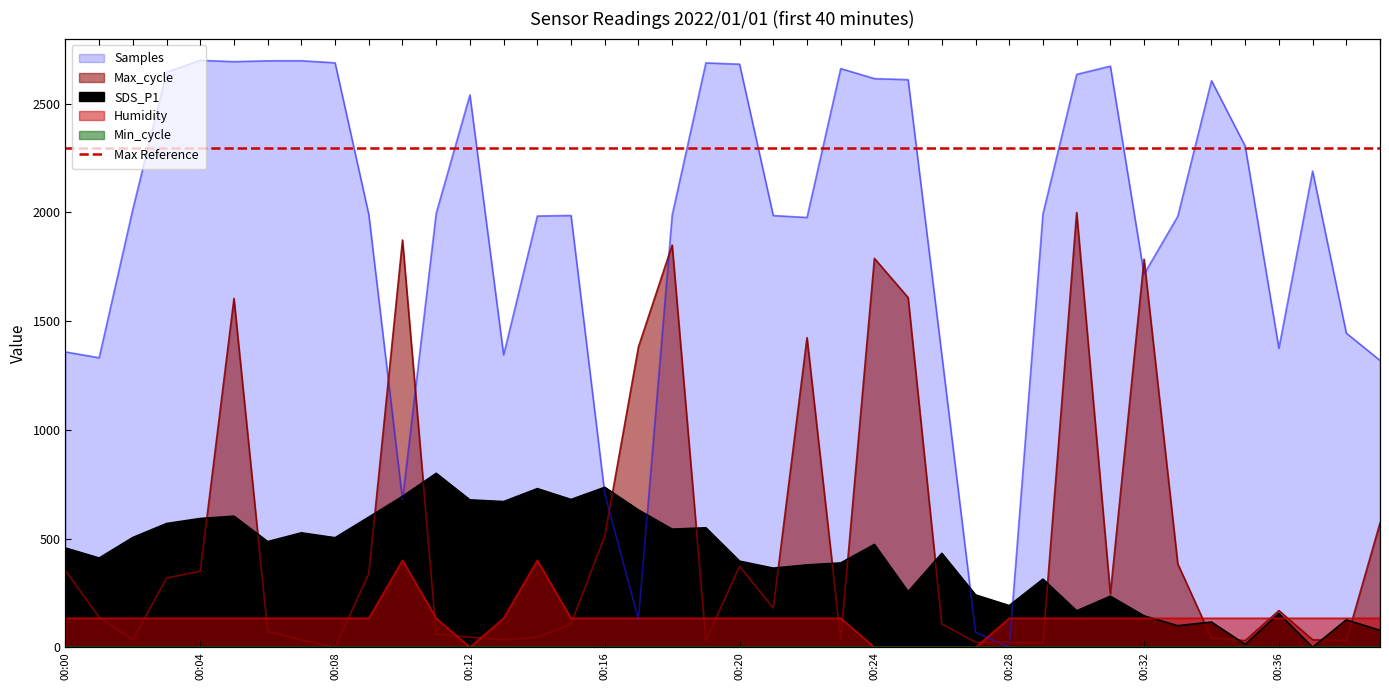

What is the average value of the Humidity series?

130.0